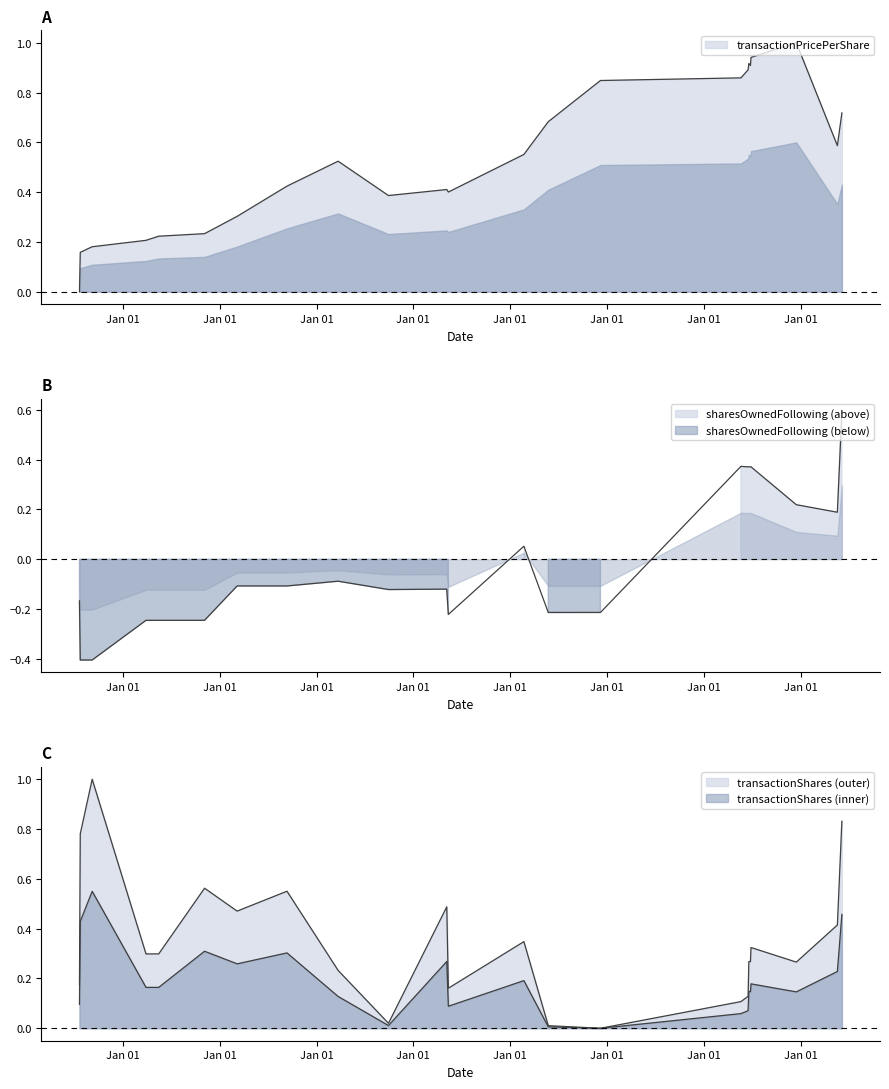

What is the greatest value displayed?

1.0